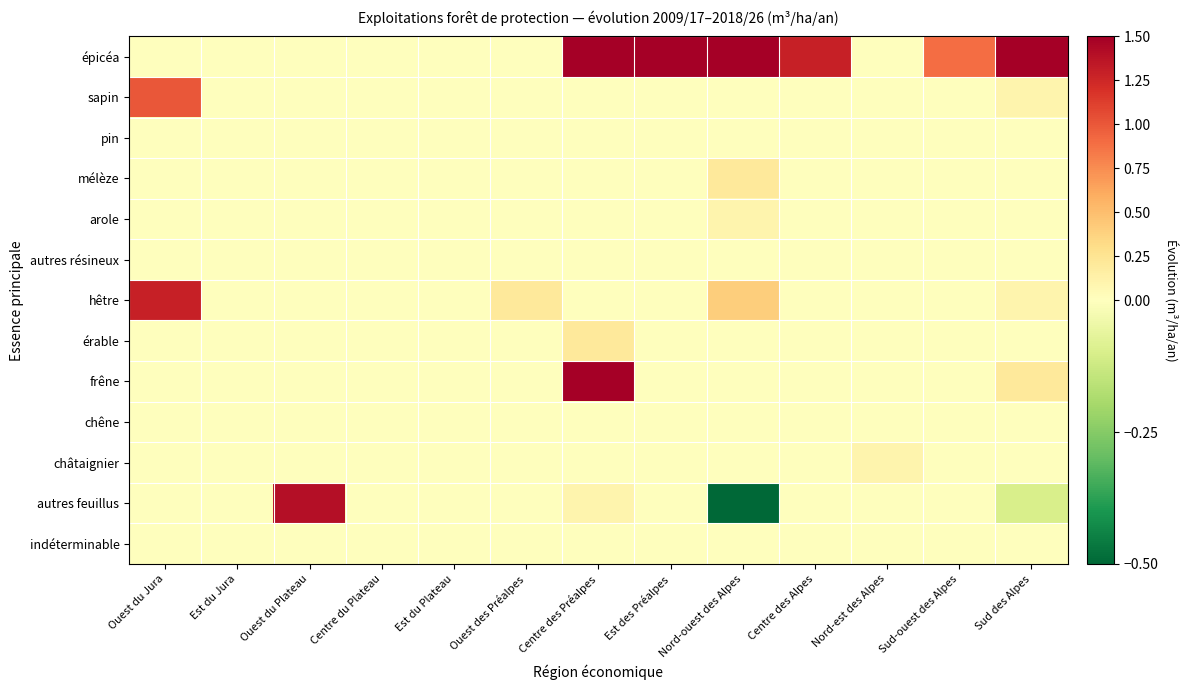

Rank the series at Est des Préalpes from lowest to highest value.

sapin, pin, mélèze, arole, autres résineux, hêtre, érable, frêne, chêne, châtaignier, autres feuillus, indéterminable, épicéa